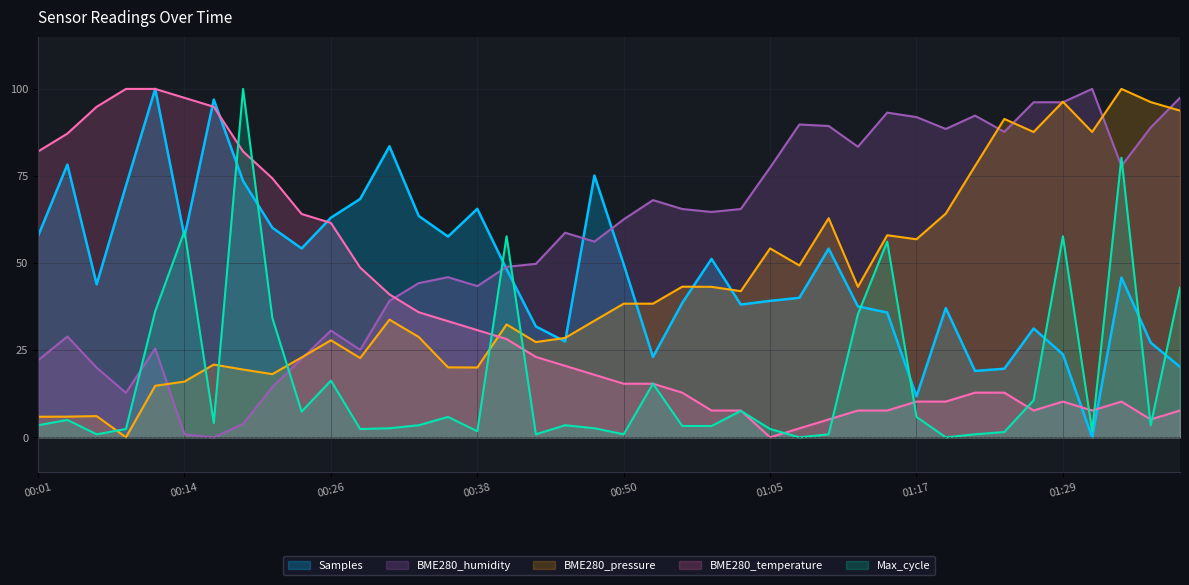

What is the label of the 6th point from the left?

00:14